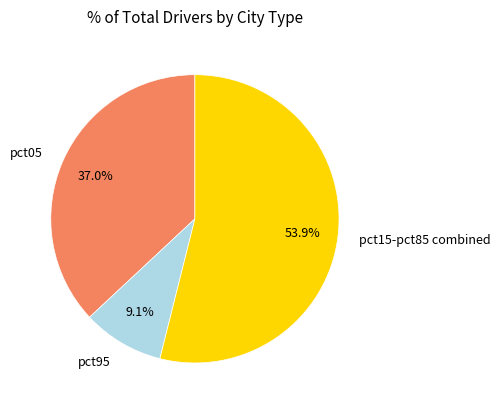

Is there a majority slice in this chart?

Yes